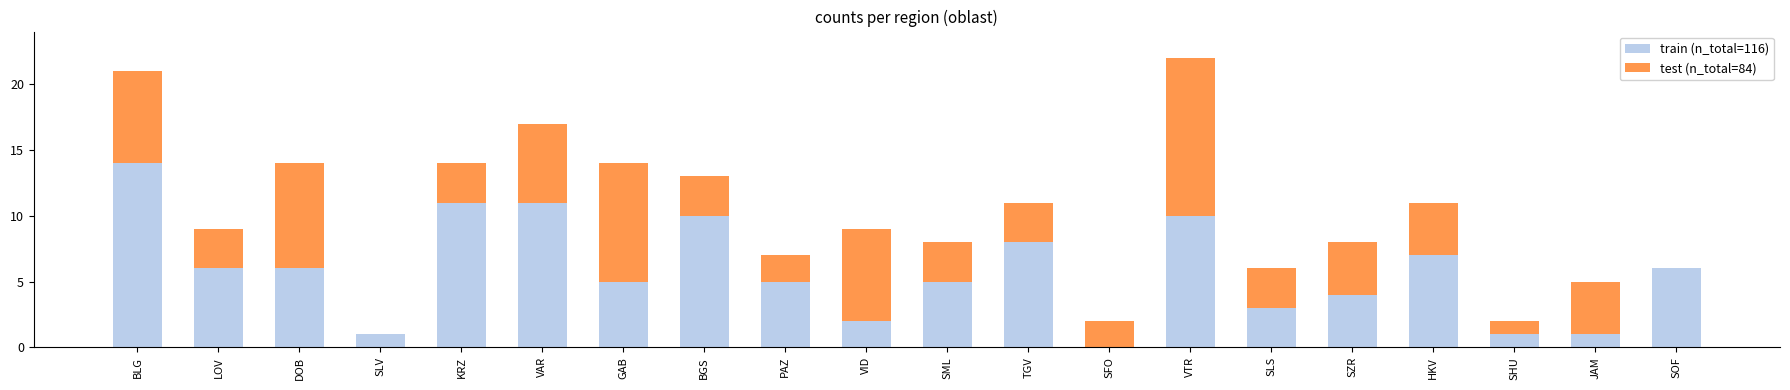

True or false: train (n_total=116) has a value of -5 at SFO.

False